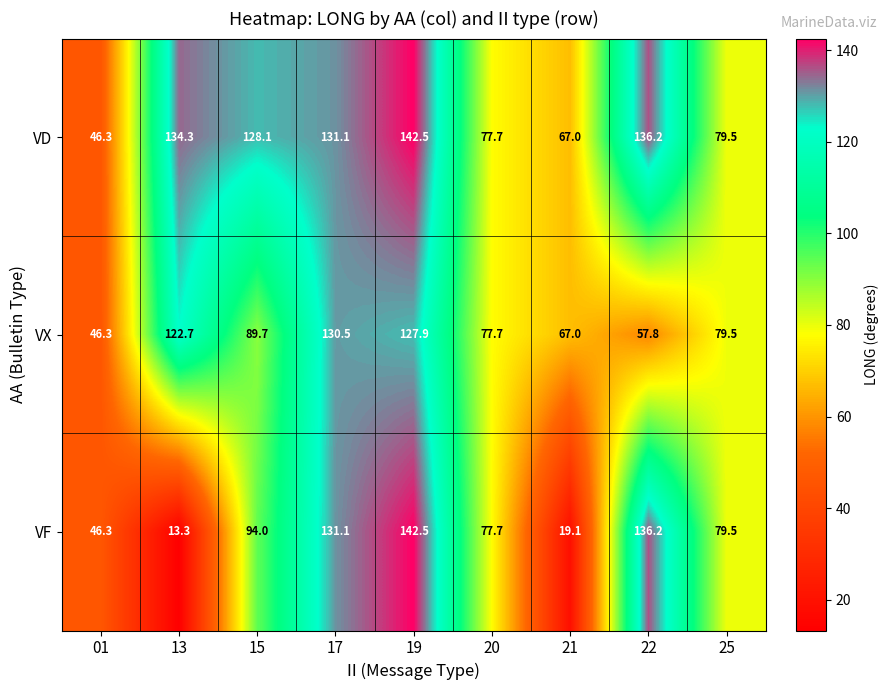

What is the maximum value shown in the chart?

142.5